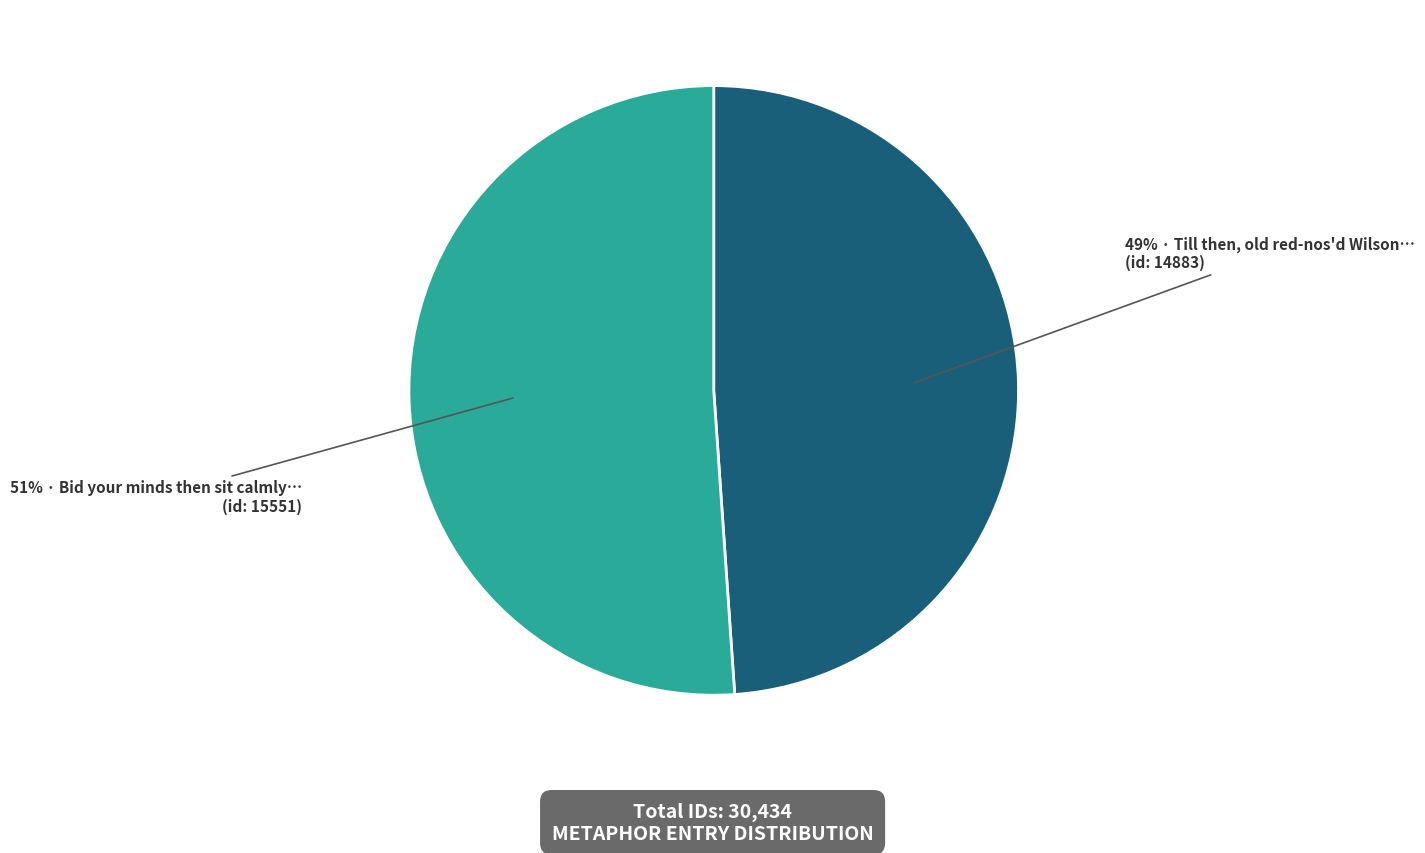

To the nearest percent, what is the average slice percentage?

50%